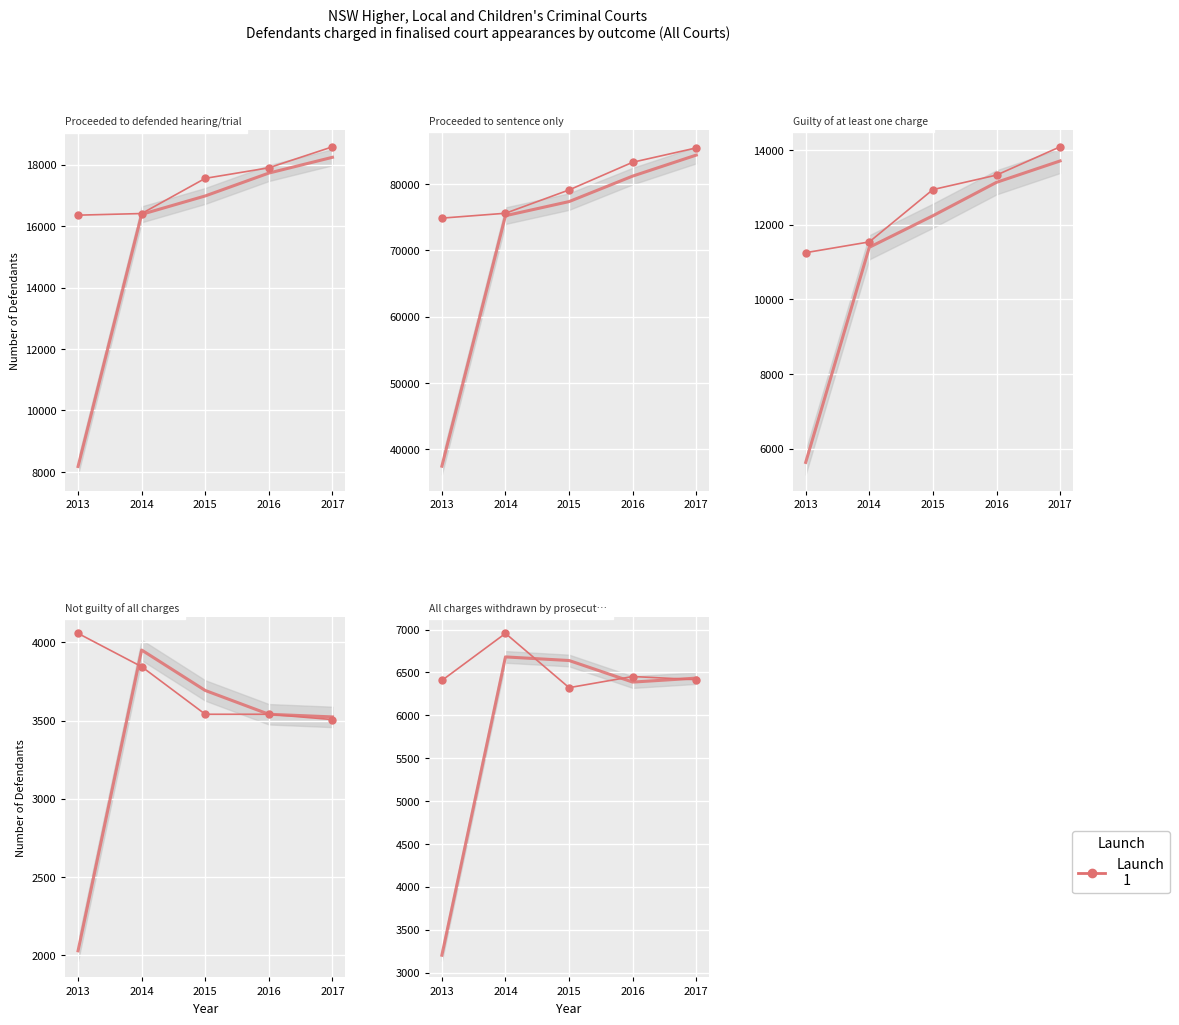

True or false: Proceeded to sentence only and All charges withdrawn by prosecution intersect in this chart.

False